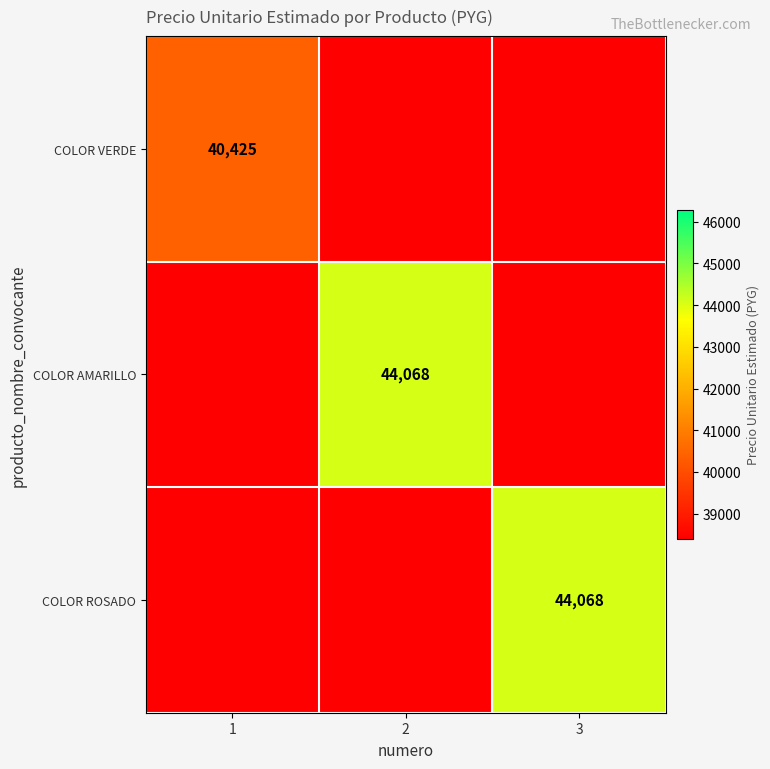

The value of COLOR VERDE at 1 is 15213. True or false?

False